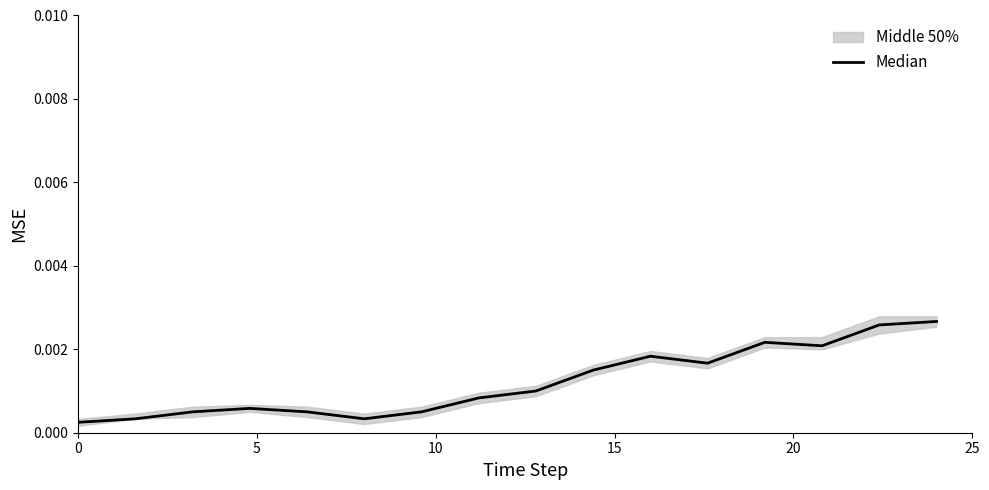

True or false: the data shows 0.0 at 5.

True